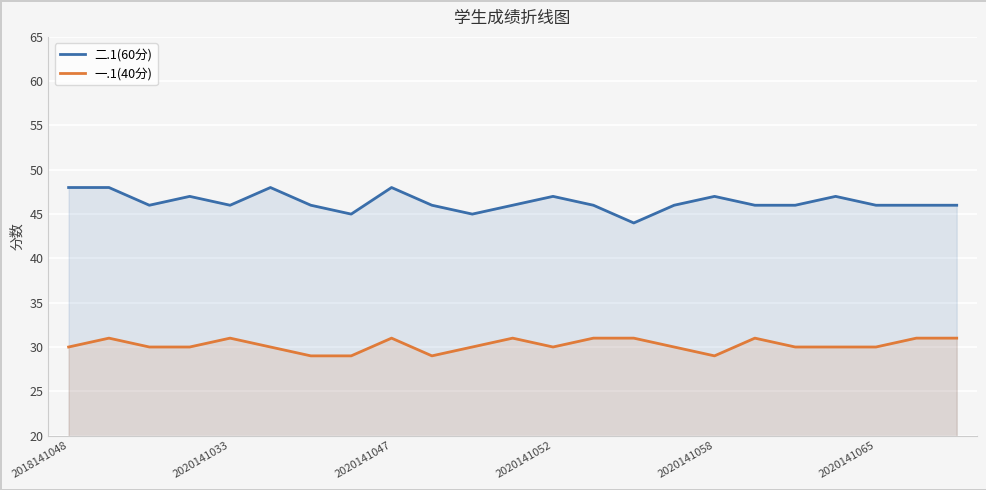

At 2020141052, list the series in order from largest to smallest.

二.1(60分), 一.1(40分)